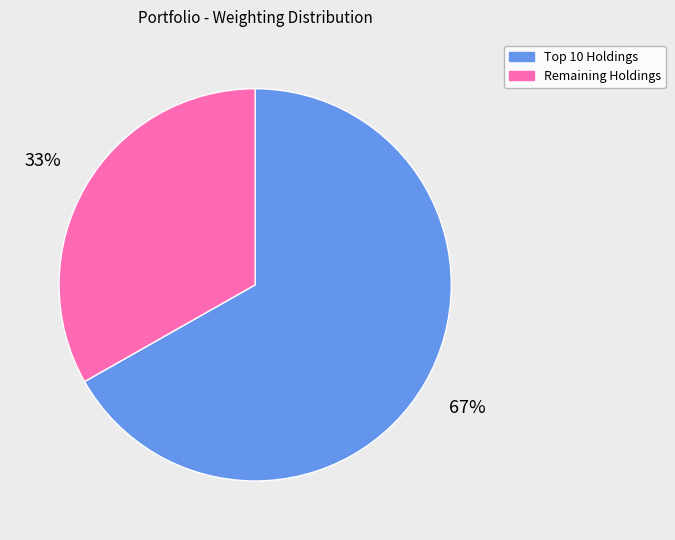

To the nearest percent, what is the average slice percentage?

50%